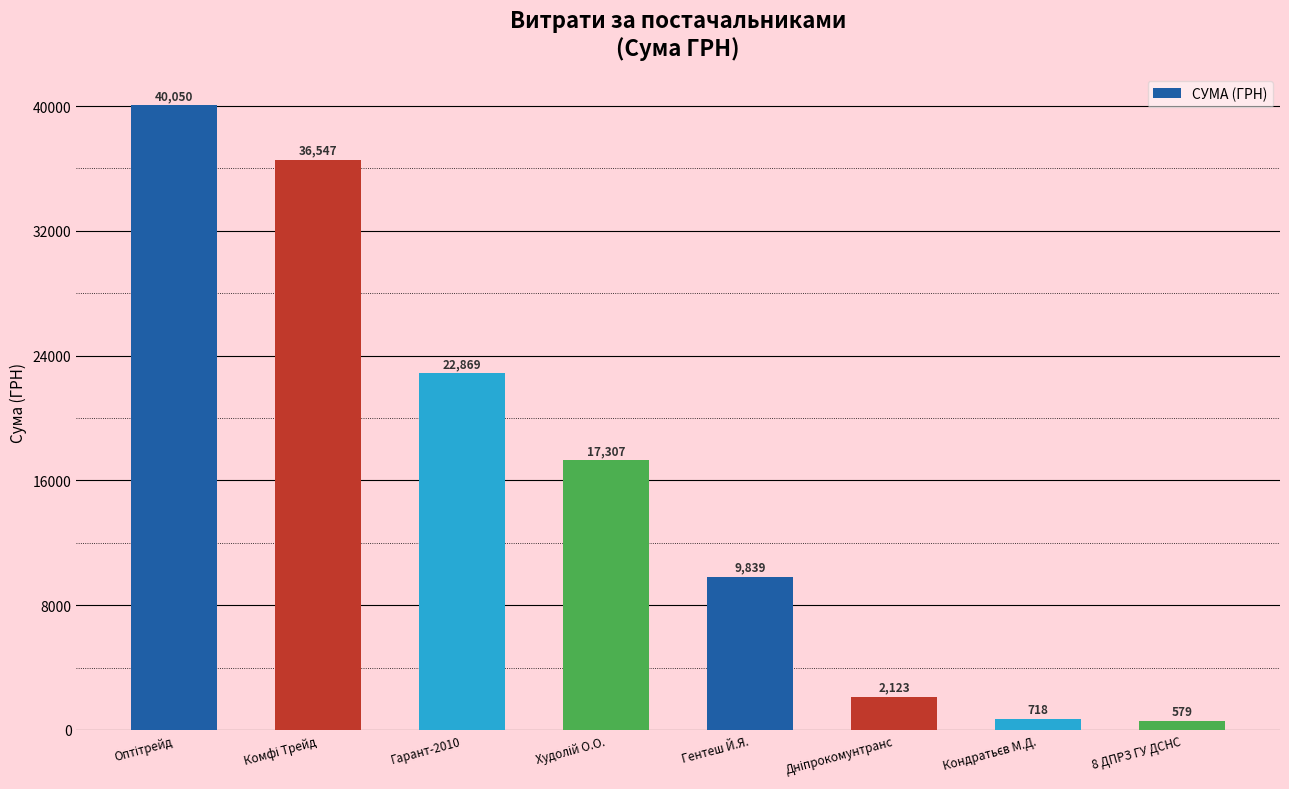

What is the average value?

16254.0